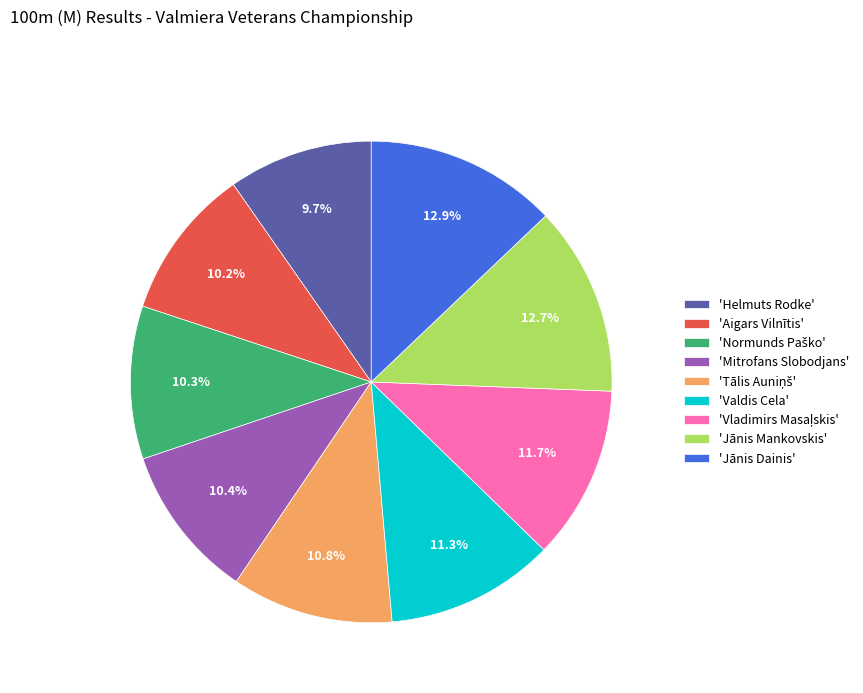

Which has a higher value, 'Mitrofans Slobodjans' or 'Valdis Cela'?

'Valdis Cela'